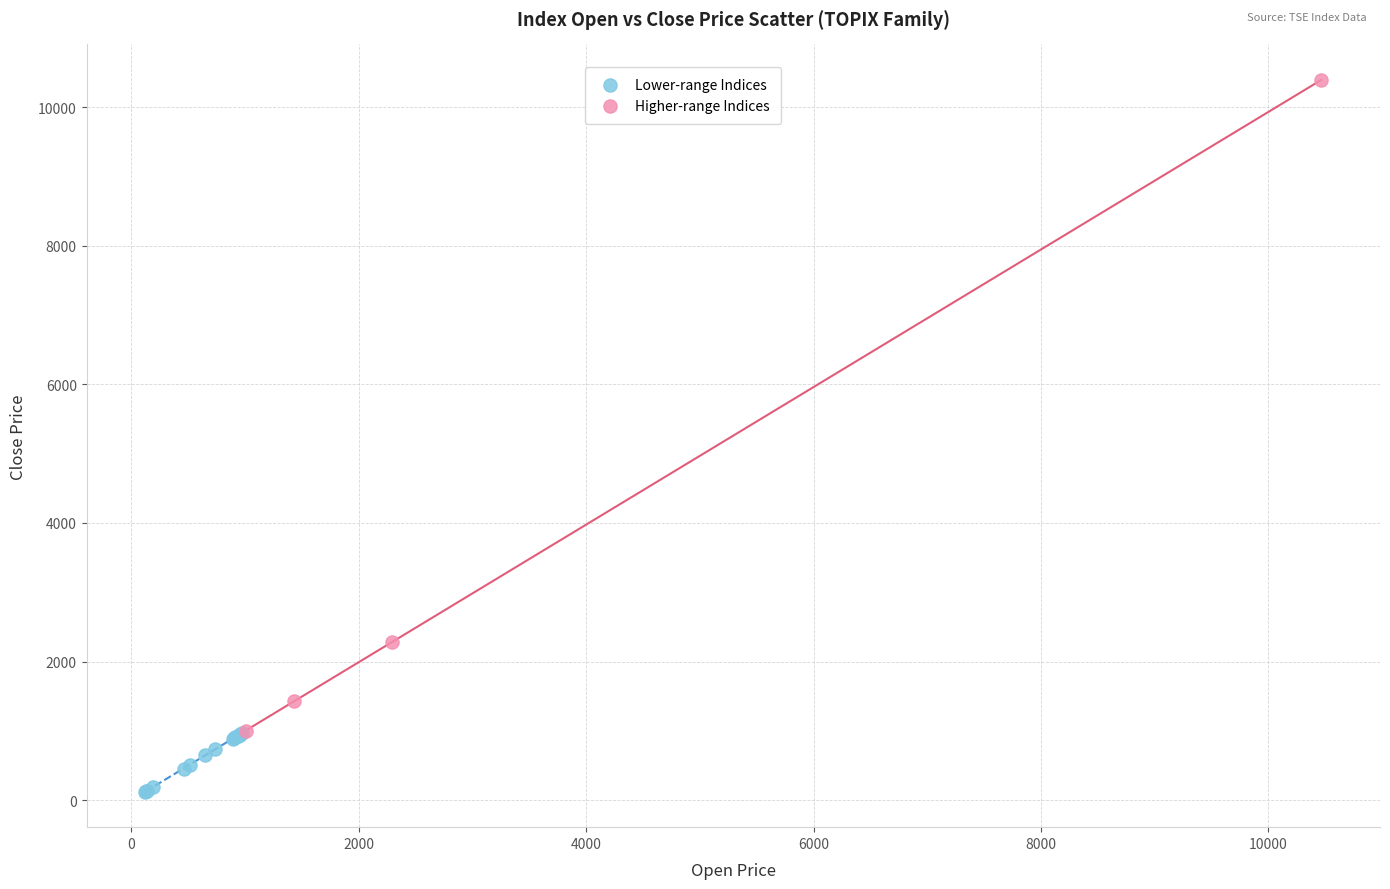

Which series contains the highest Y value?

Higher-range Indices